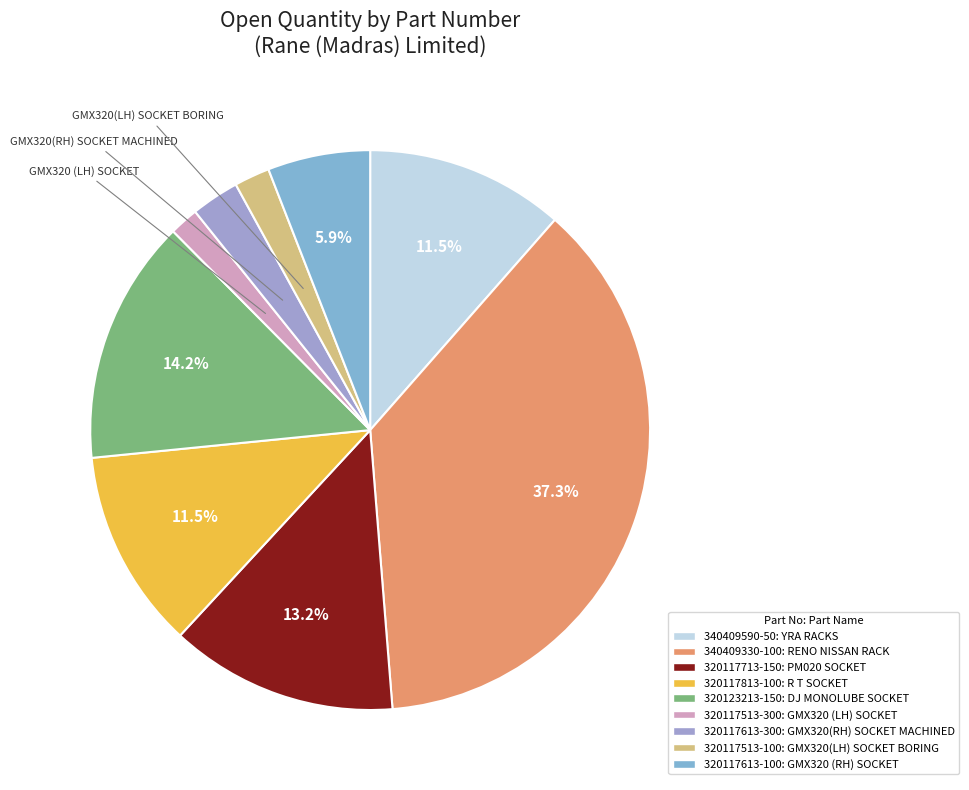

Rank the categories by value from highest to lowest.

340409330-100, 320123213-150, 320117713-150, 320117813-100, 340409590-50, 320117613-100, 320117613-300, 320117513-100, 320117513-300